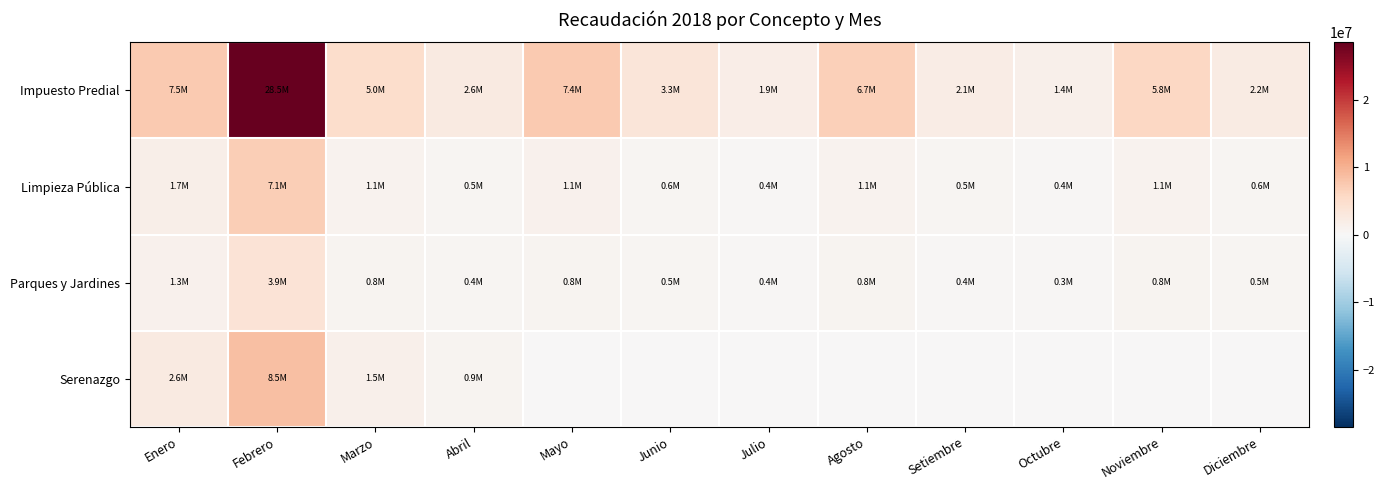

Count the number of data series in this chart.

4